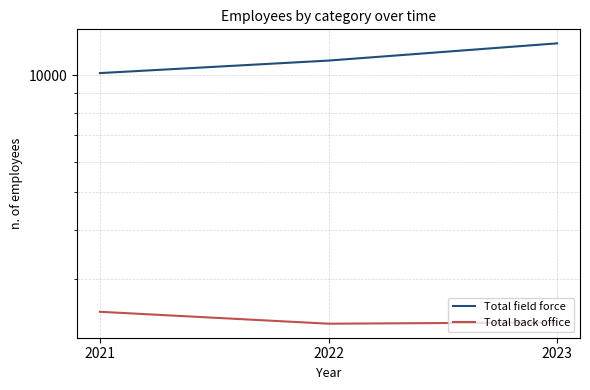

Rank the series at 2023 from highest to lowest value.

Total field force, Total back office